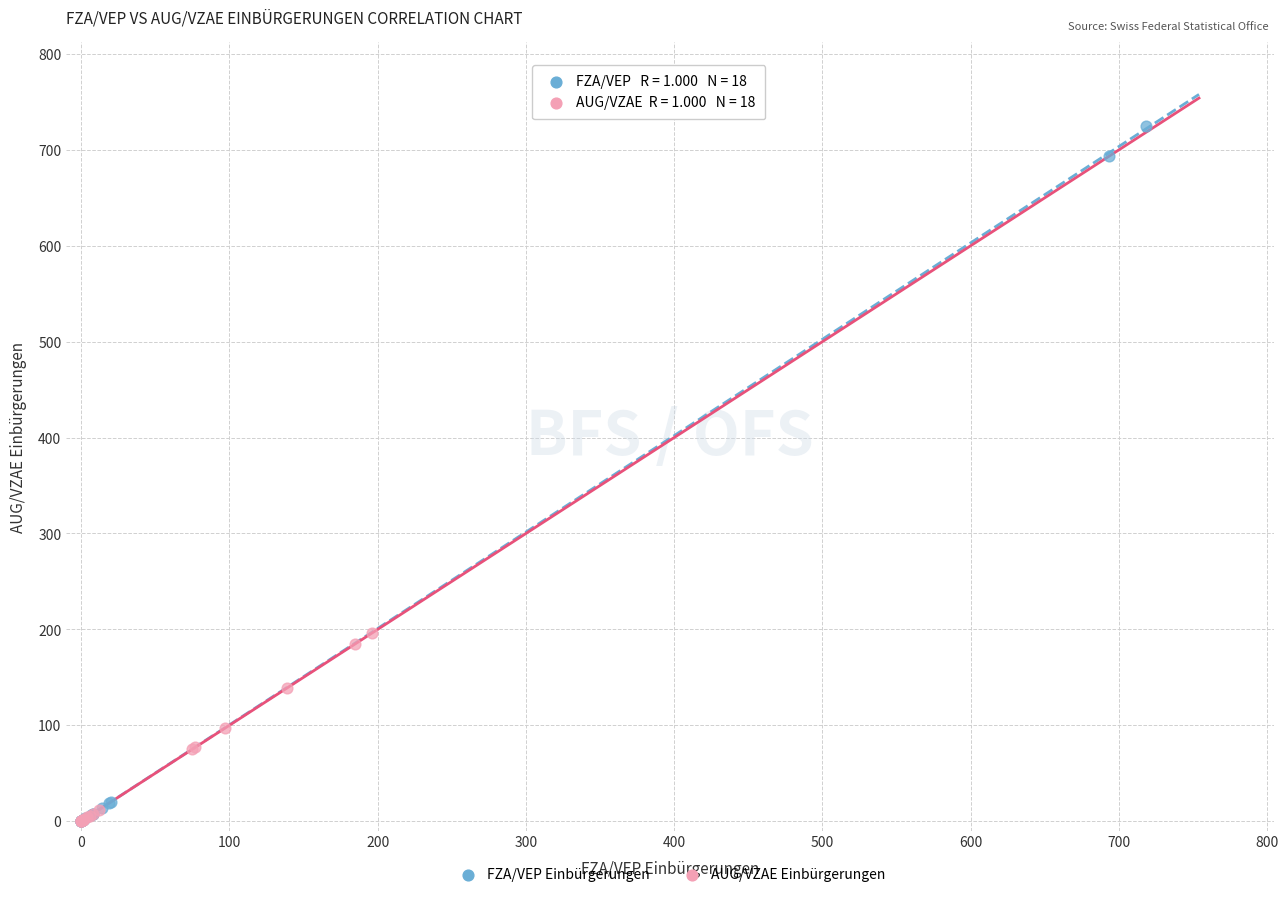

What are all the series names shown in the legend?

FZA/VEP Einbürgerungen, AUG/VZAE Einbürgerungen